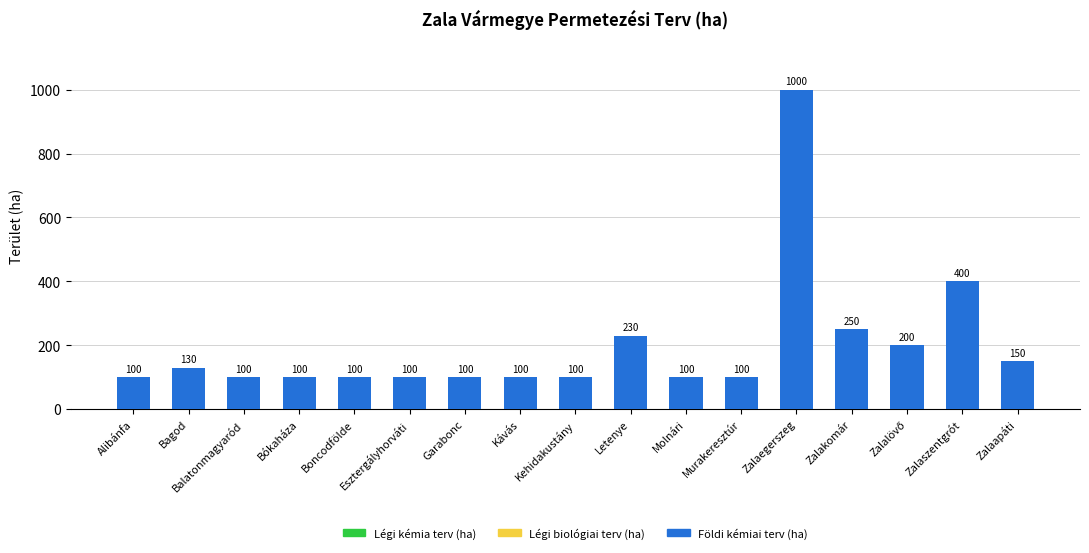

Is it true that the value at Boncodfölde is 100?

True